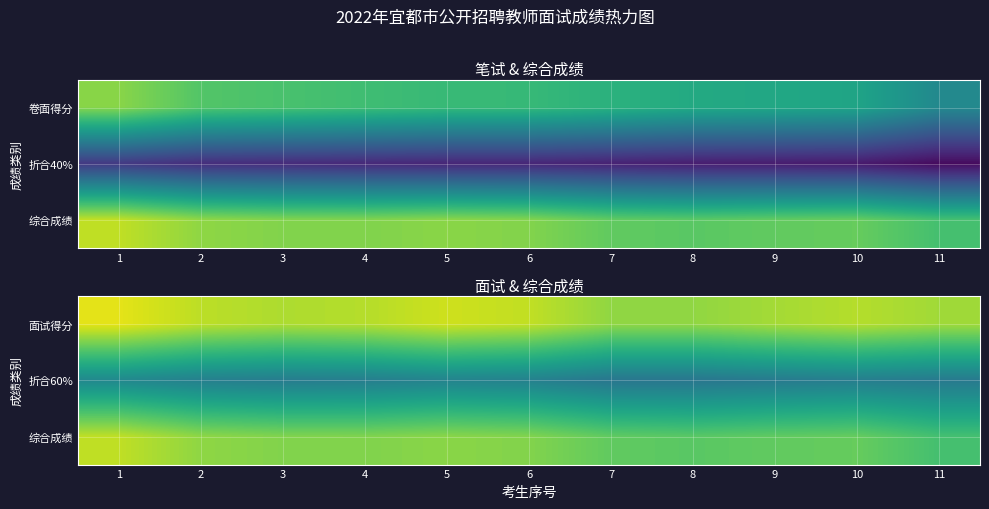

At which label does 折合60% reach its peak?

1